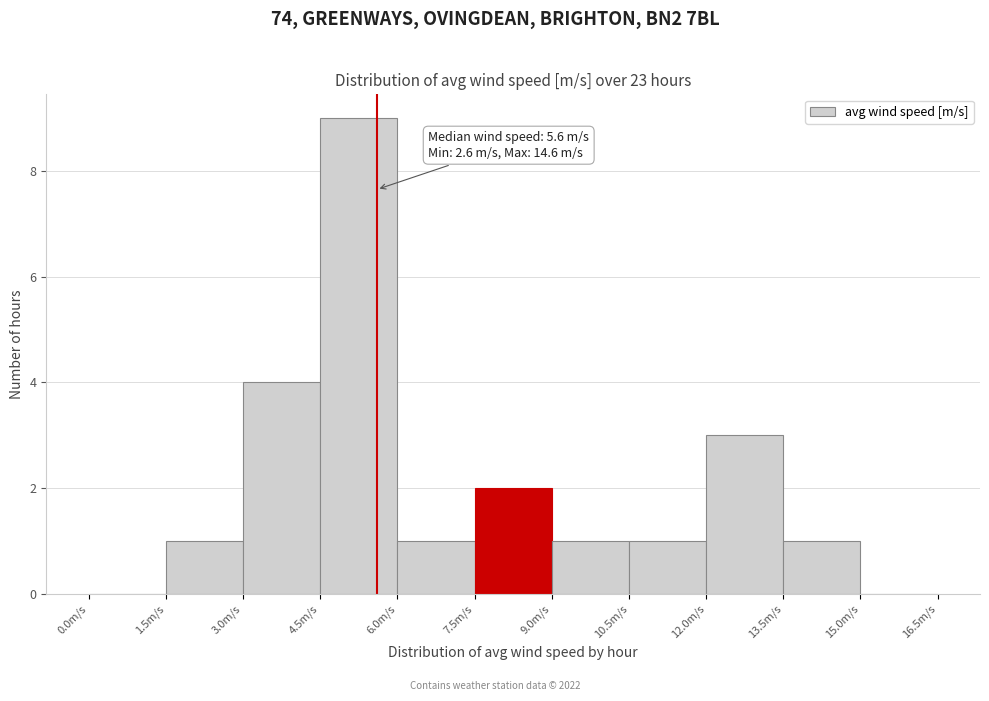

Which range on the x-axis has the tallest bar?

4.5 to 6.0